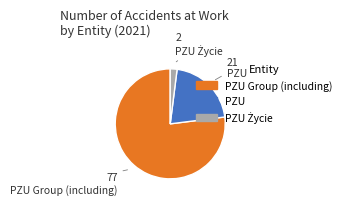

Does any single category account for the majority?

Yes